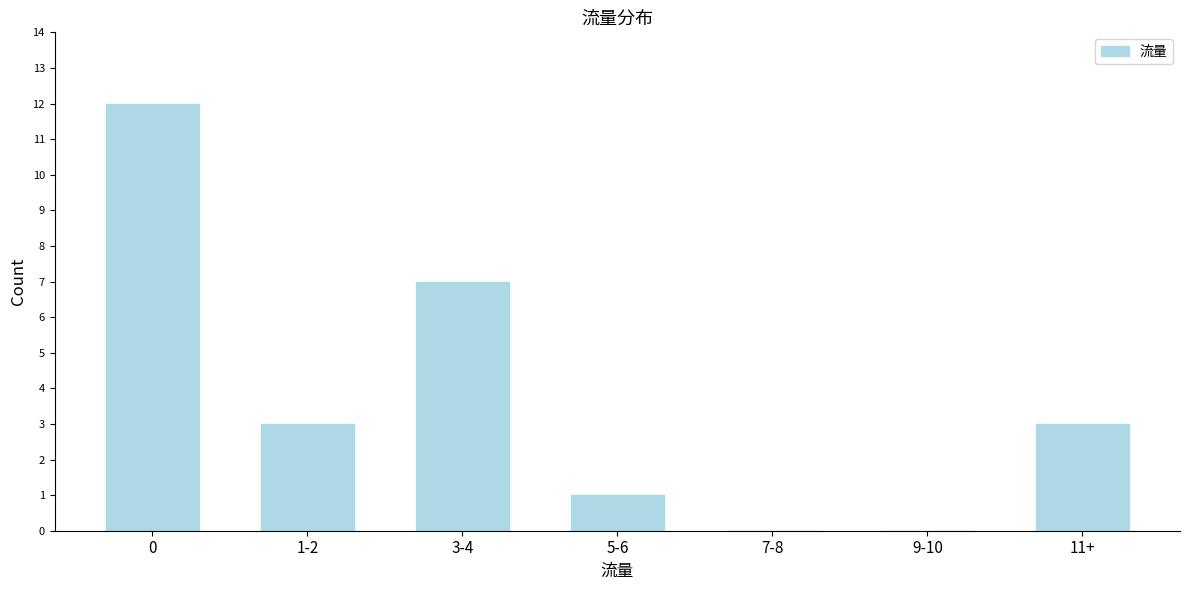

Reading left to right, extract all data points from this chart.

0=12	1-2=3	3-4=7	5-6=1	7-8=0	9-10=0	11+=3